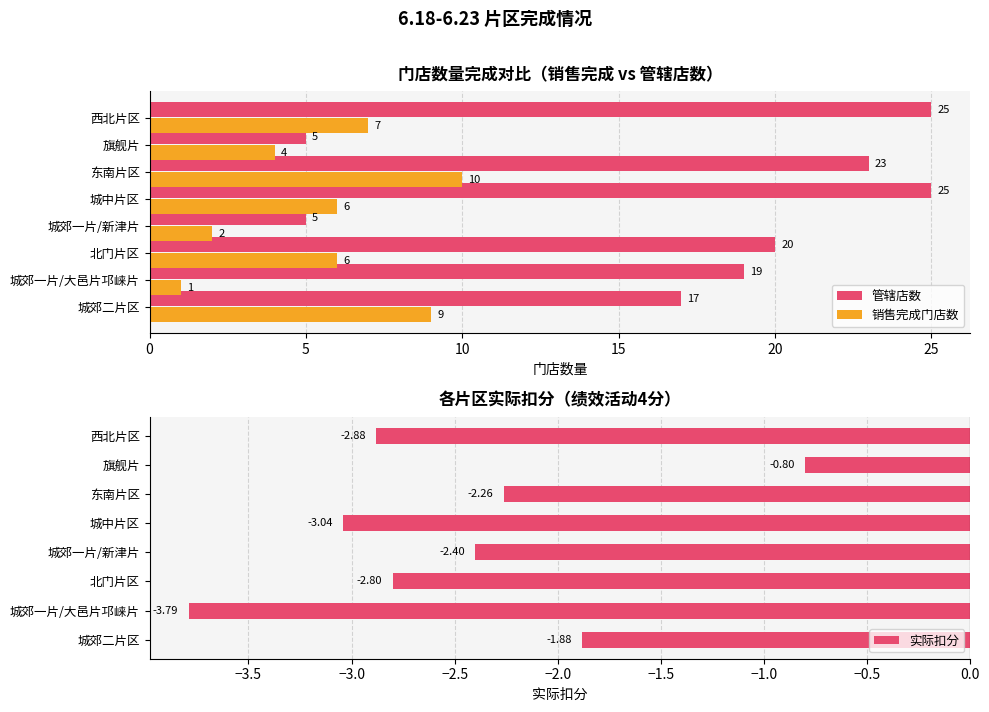

Does the chart contain any negative values?

Yes